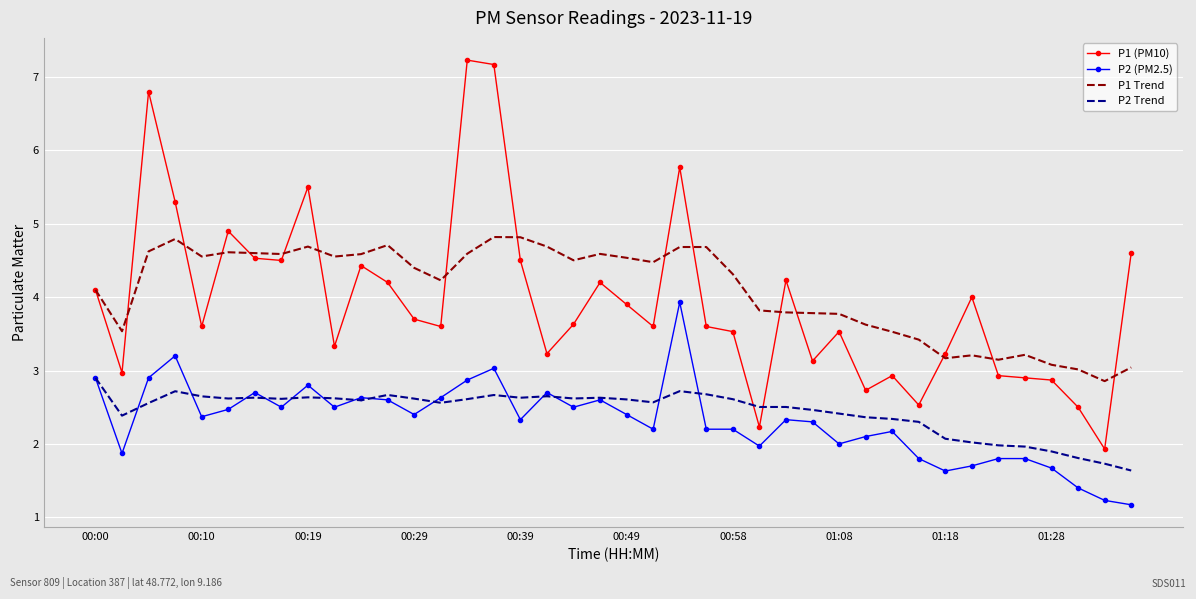

Which series has the largest range (max minus min)?

P1 (PM10)